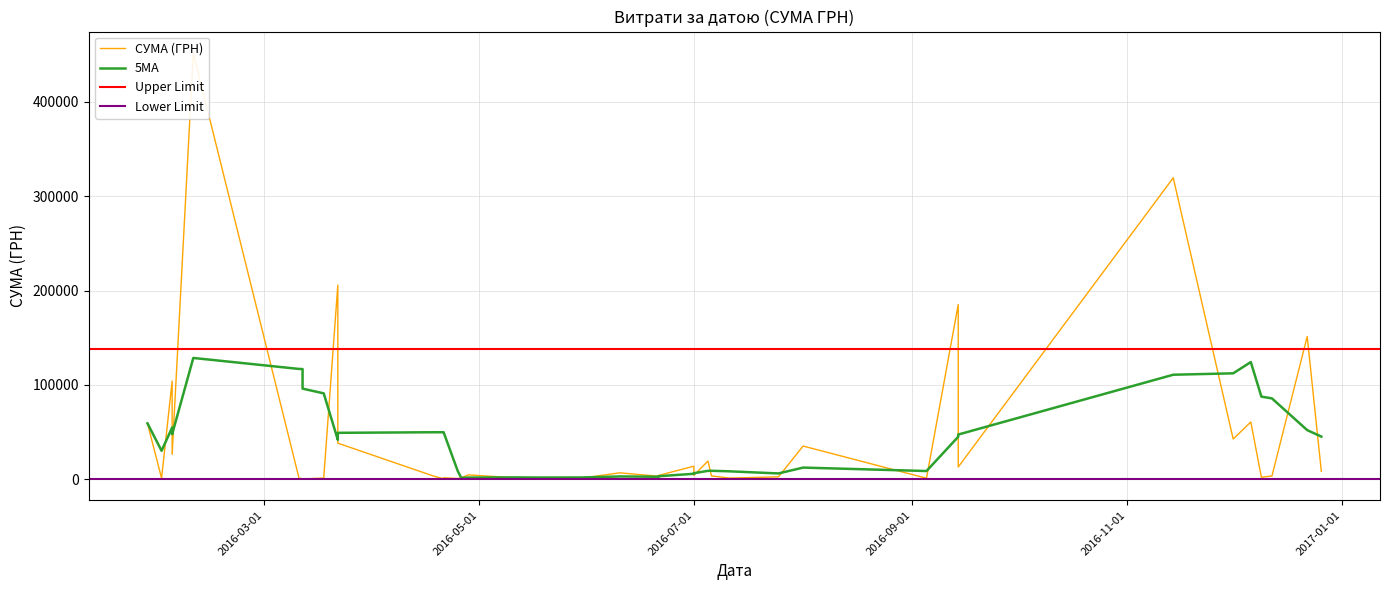

What is the change in value from 01.07.2016 to 18.05.2016?

-3218.8